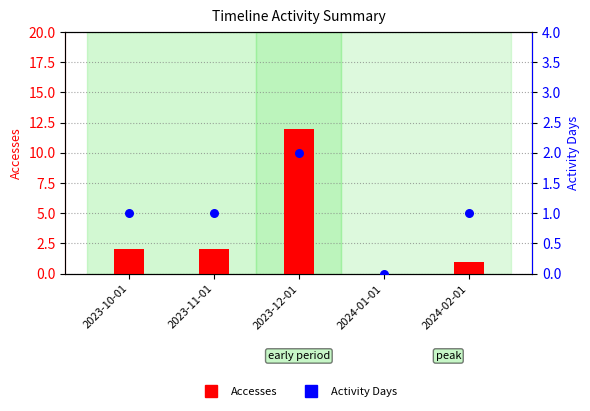

Which series has the largest total across all categories?

Accesses